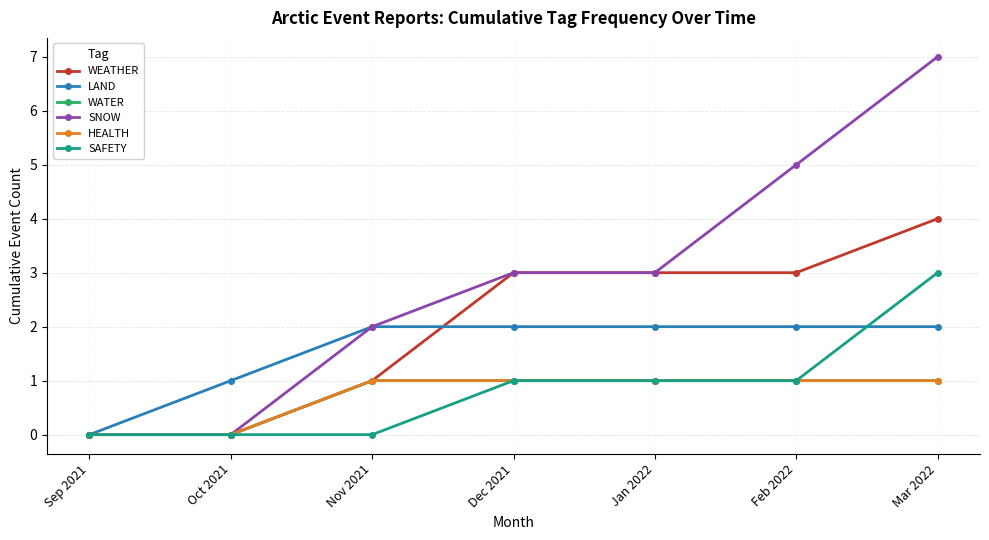

Reading right to left, list all the values displayed in this chart.

WEATHER: 4	3	3	3	1	0	0
LAND: 2	2	2	2	2	1	0
WATER: 1	1	1	1	1	0	0
SNOW: 7	5	3	3	2	0	0
HEALTH: 1	1	1	1	1	0	0
SAFETY: 3	1	1	1	0	0	0